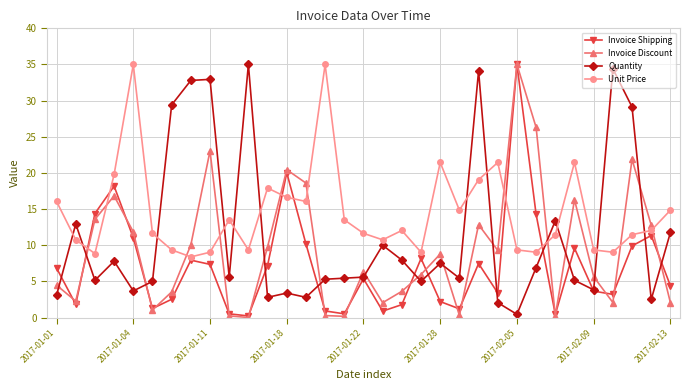

True or false: Invoice Shipping has more than 2 points higher than both neighbors.

True